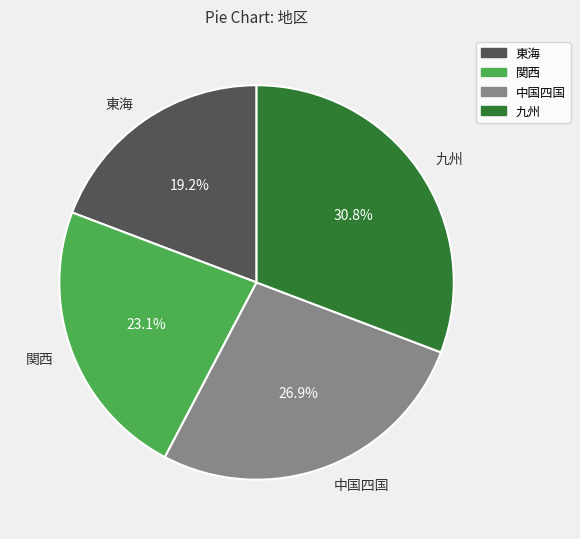

Approximately how many times larger is the value at 東海 compared to 関西?

0.8